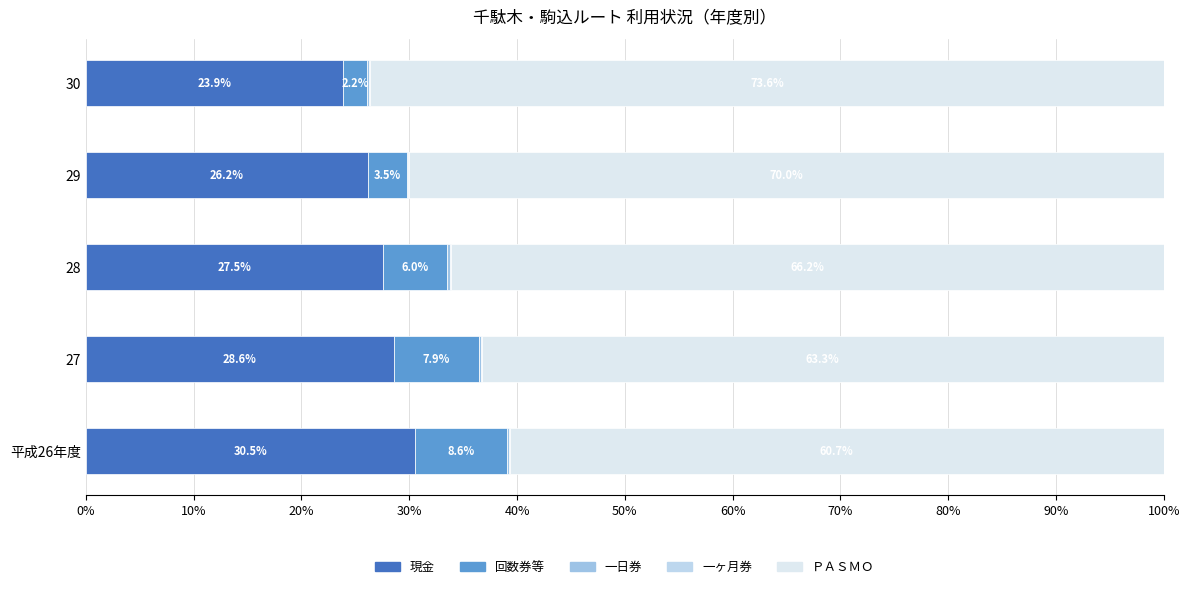

Reading left to right, extract all data points from this chart.

現金: 30.5	28.6	27.5	26.2	23.9
回数券等: 8.6	7.9	6.0	3.5	2.2
一日券: 0.2	0.2	0.2	0.2	0.2
一ヶ月券: 0.1	0.1	0.1	0.1	0.1
ＰＡＳＭＯ: 60.7	63.3	66.2	70.0	73.6